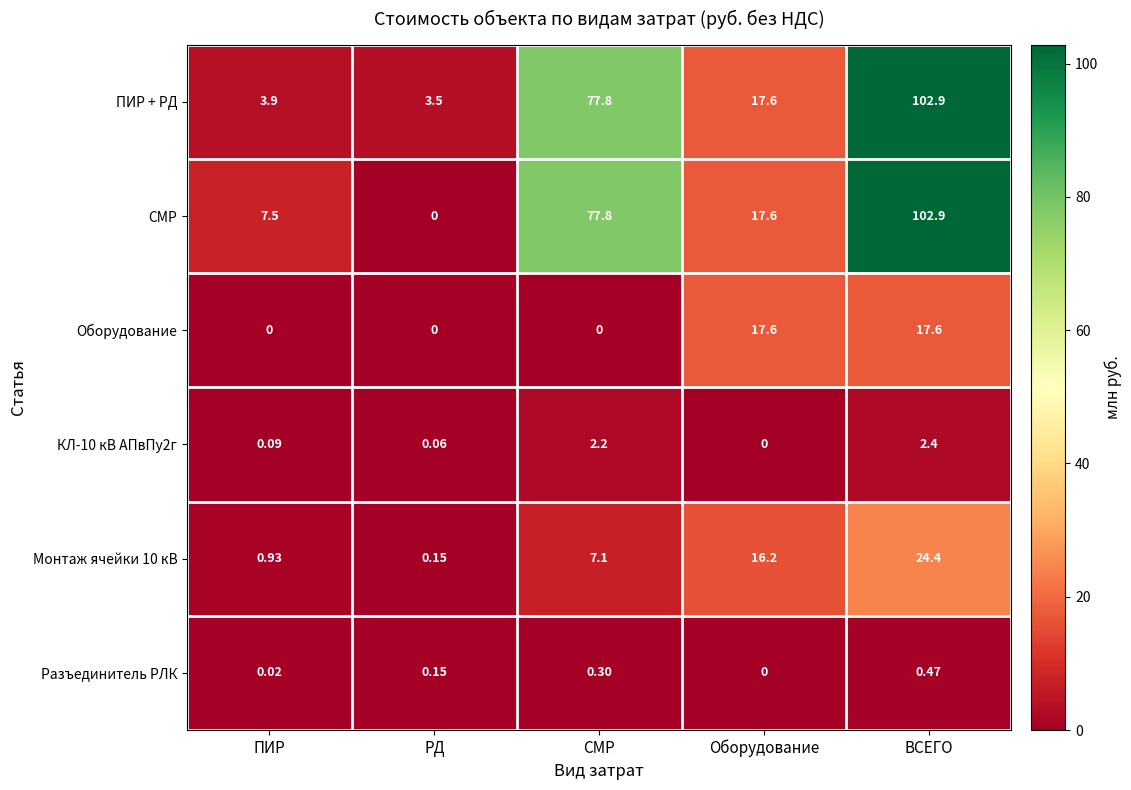

Rank the categories by ПИР + РД value from highest to lowest.

ВСЕГО, СМР, Оборудование, ПИР, РД